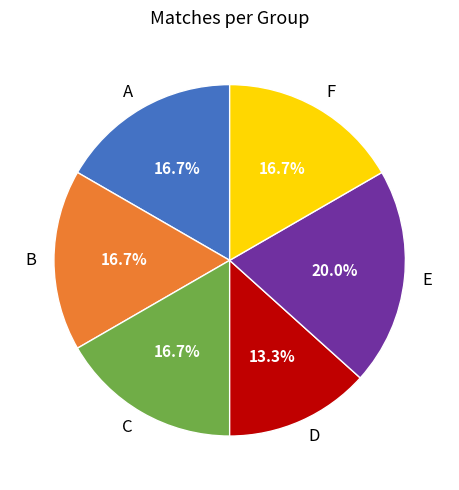

To the nearest percent, what percentage of the pie is A?

17%